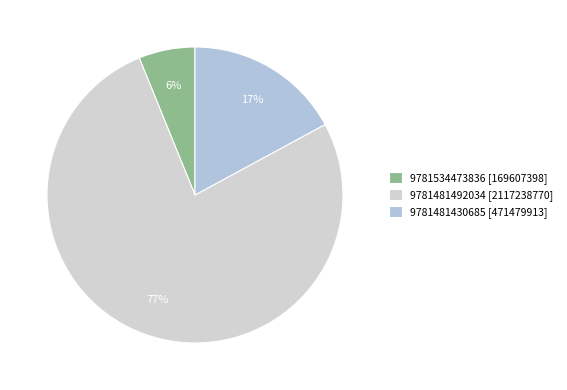

Is there a majority slice in this chart?

Yes